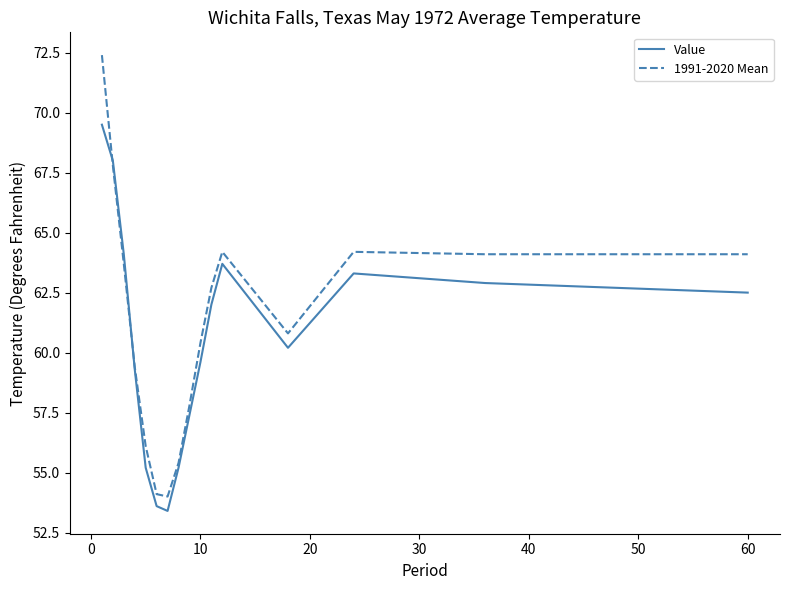

Which series has the largest range (max minus min)?

1991-2020 Mean